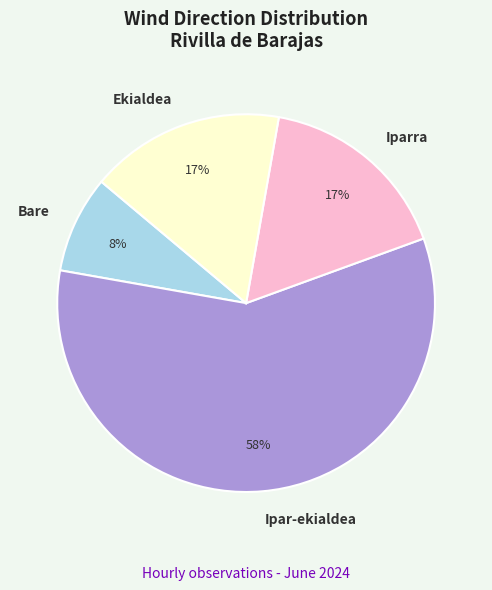

Which category has the biggest portion of the pie?

Ipar-ekialdea